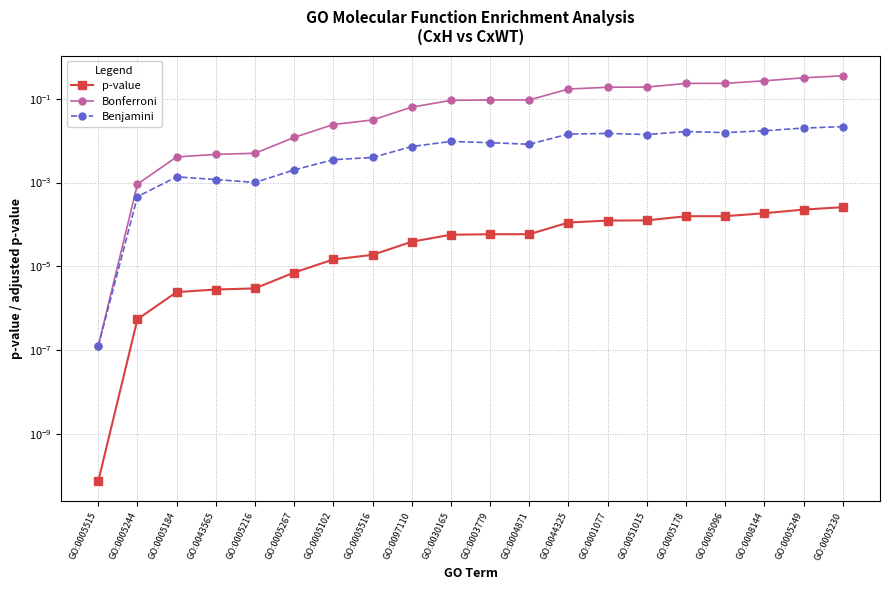

What is the sum of all Benjamini values?

0.2